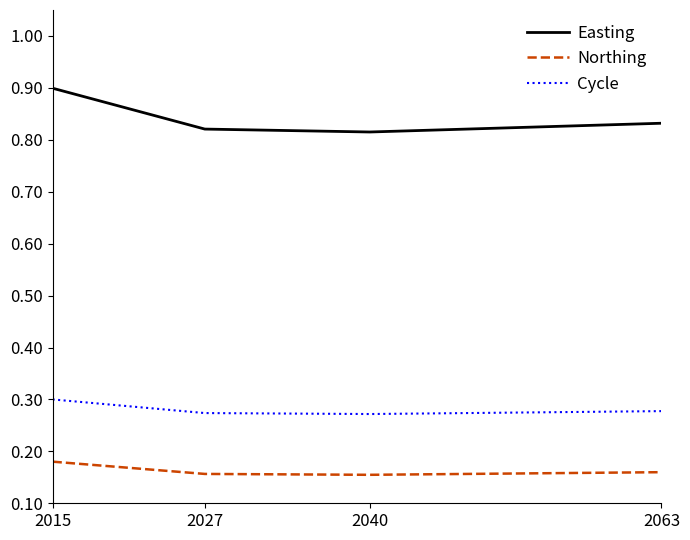

At which label does Cycle reach its peak?

2015